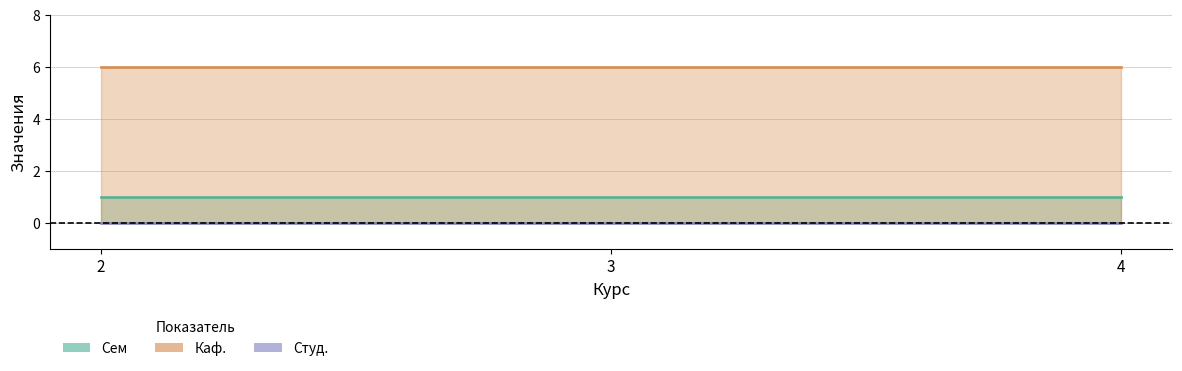

Which series has the largest range (max minus min)?

Сем